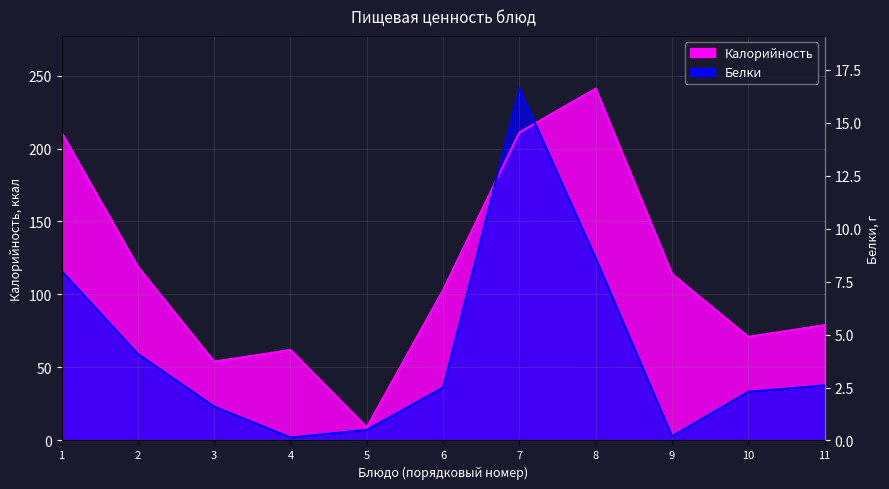

How many distinct data groups are displayed?

2